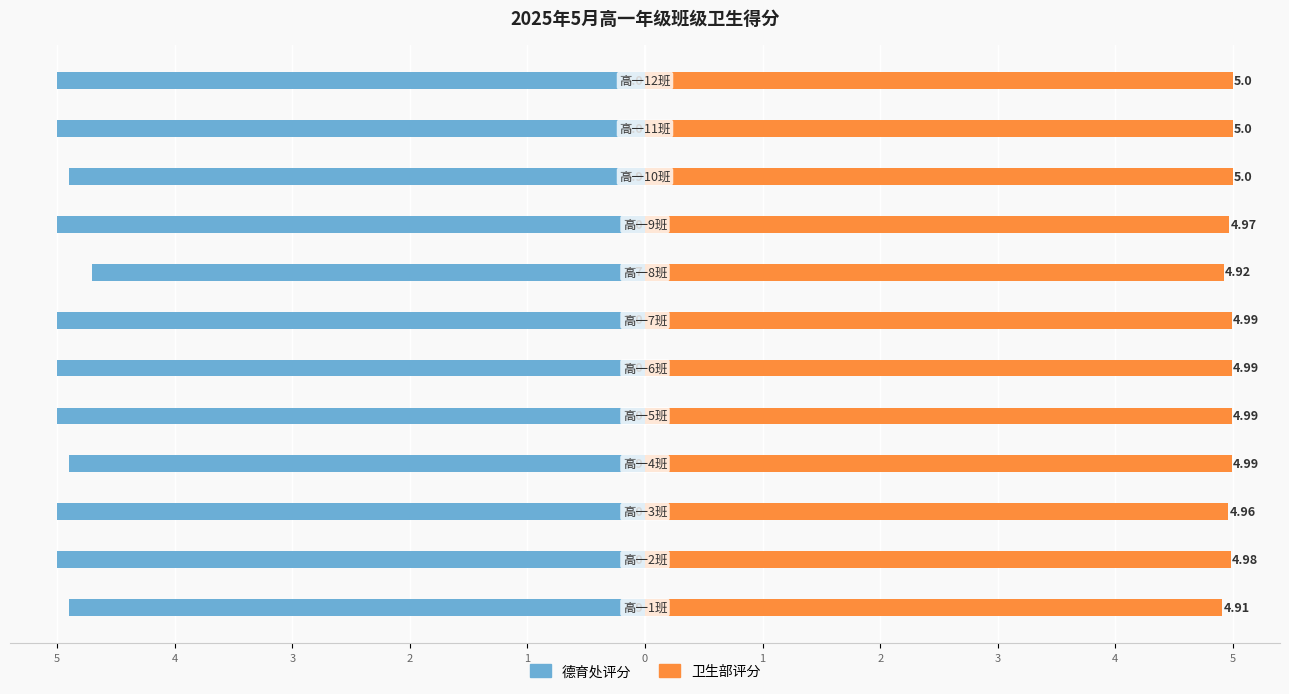

How many data points does each series have?

12